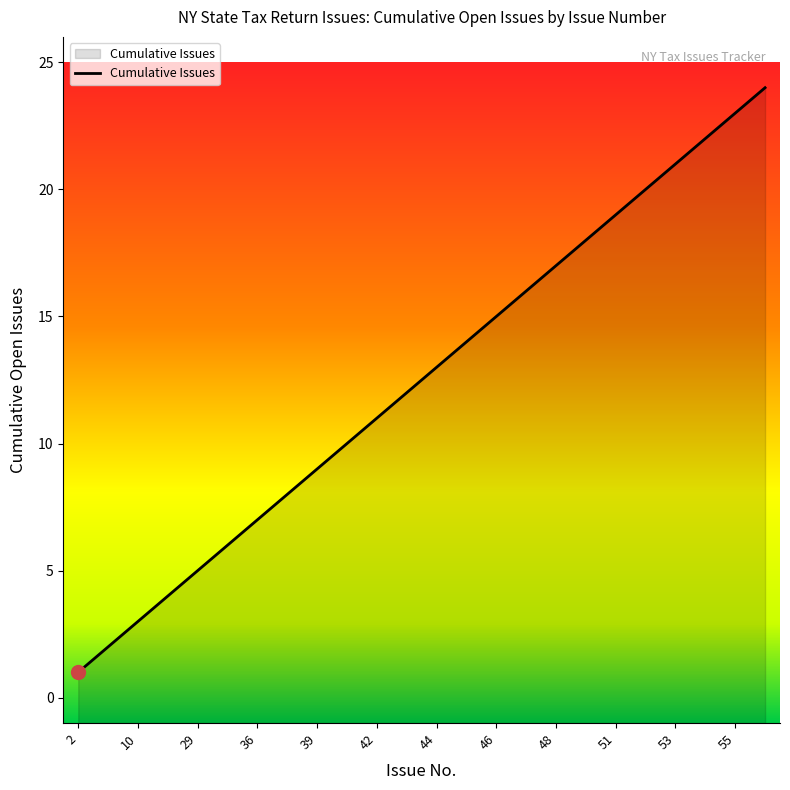

What is the value of the 2nd point from the left?

2